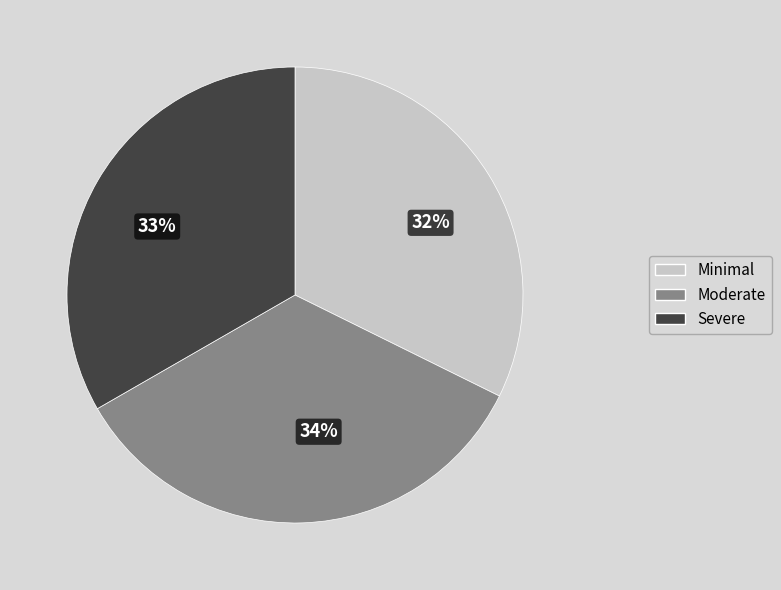

What is the ratio of the value at Severe to the value at Moderate?

1.0